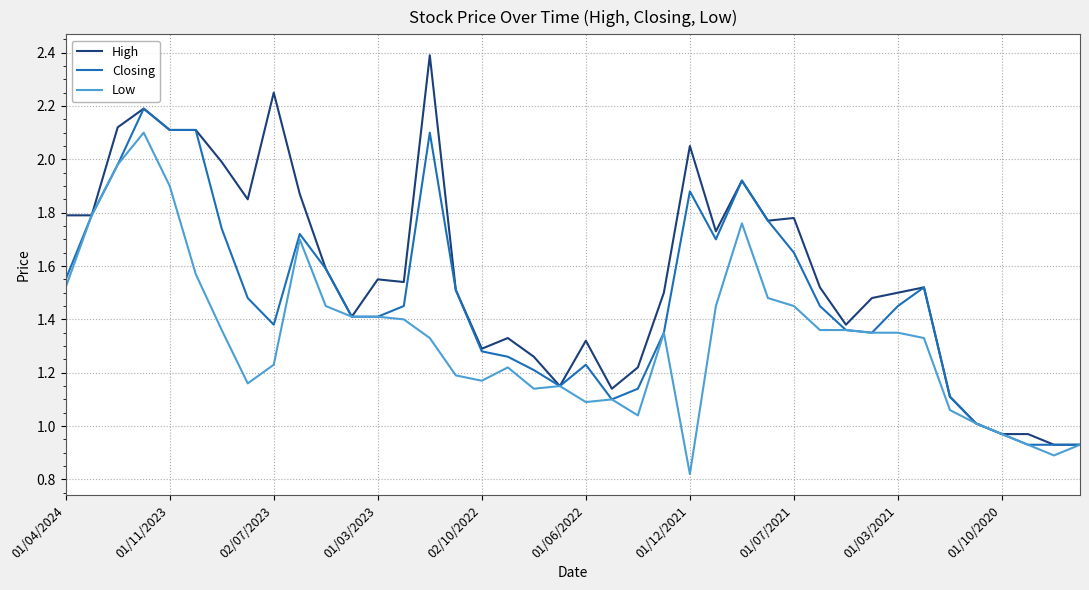

Which series has the largest total across all categories?

High